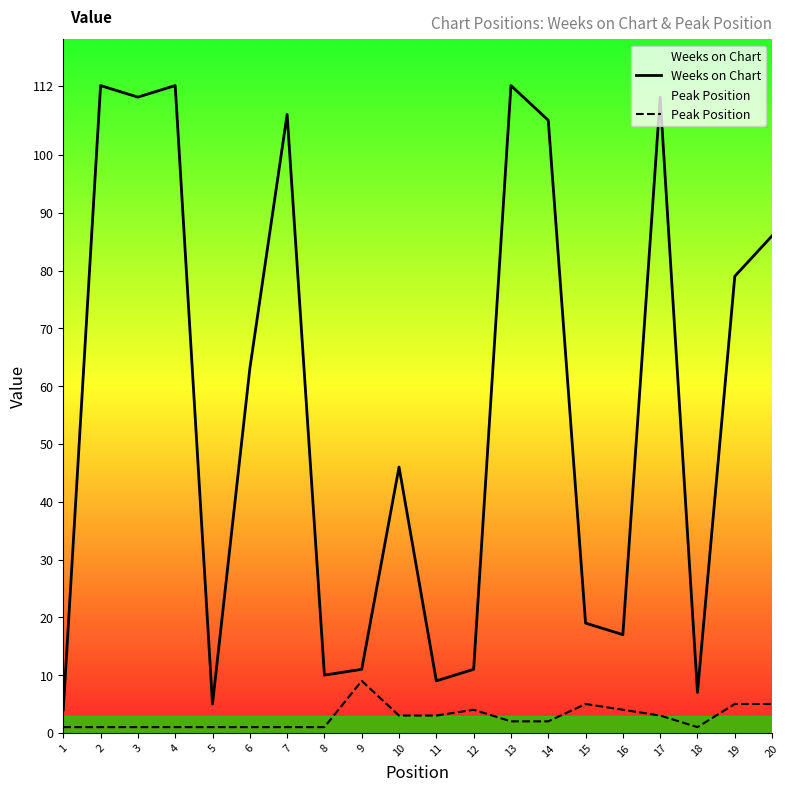

What is the total value across all series at 6?

64